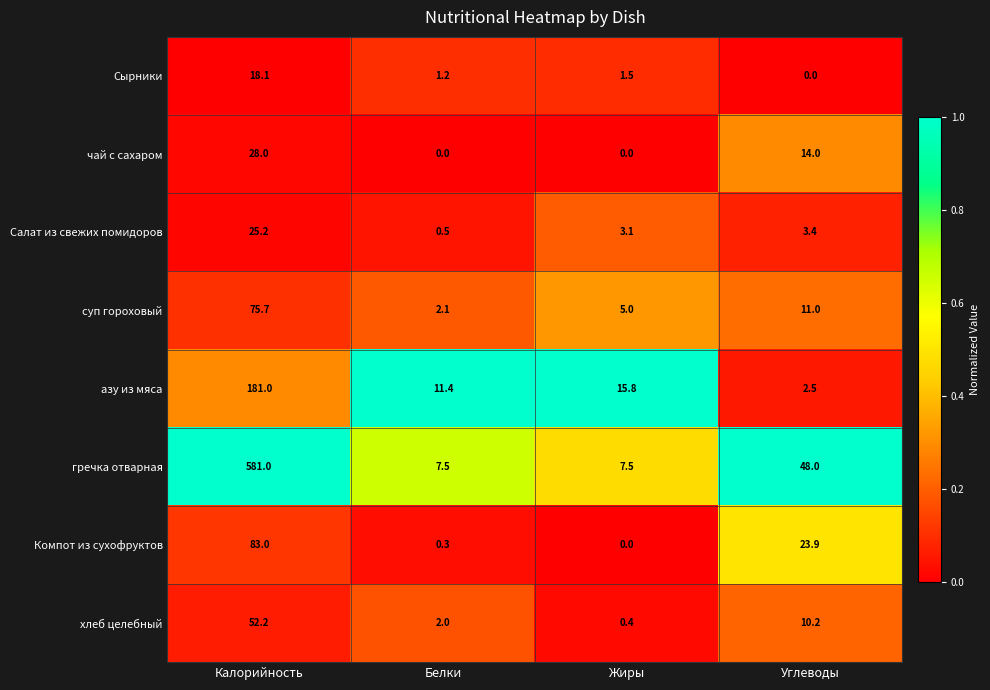

Which series has the largest total across all categories?

гречка отварная